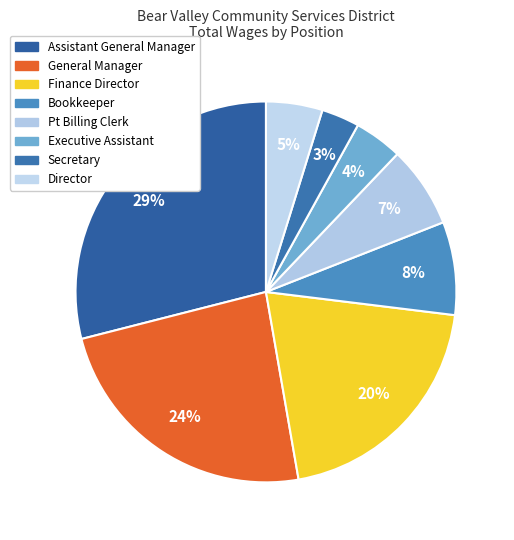

How many segments does this pie chart have?

8